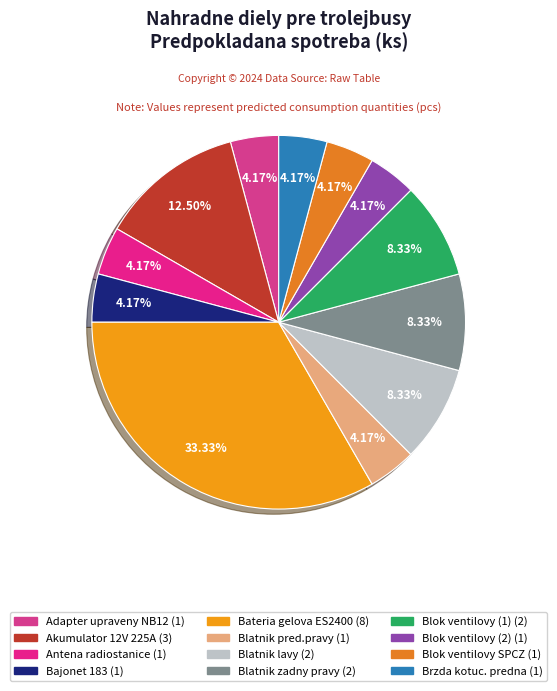

The Antena radiostanice slice represents 12% of the pie. True or false?

False